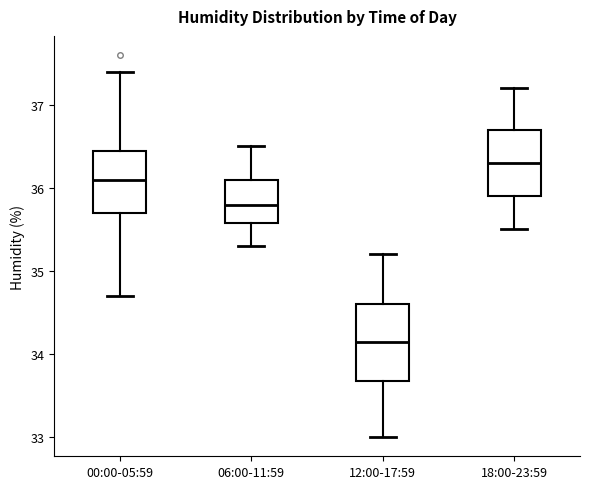

Comparing the boxes themselves (not the whiskers), which one is the tallest?

12:00-17:59